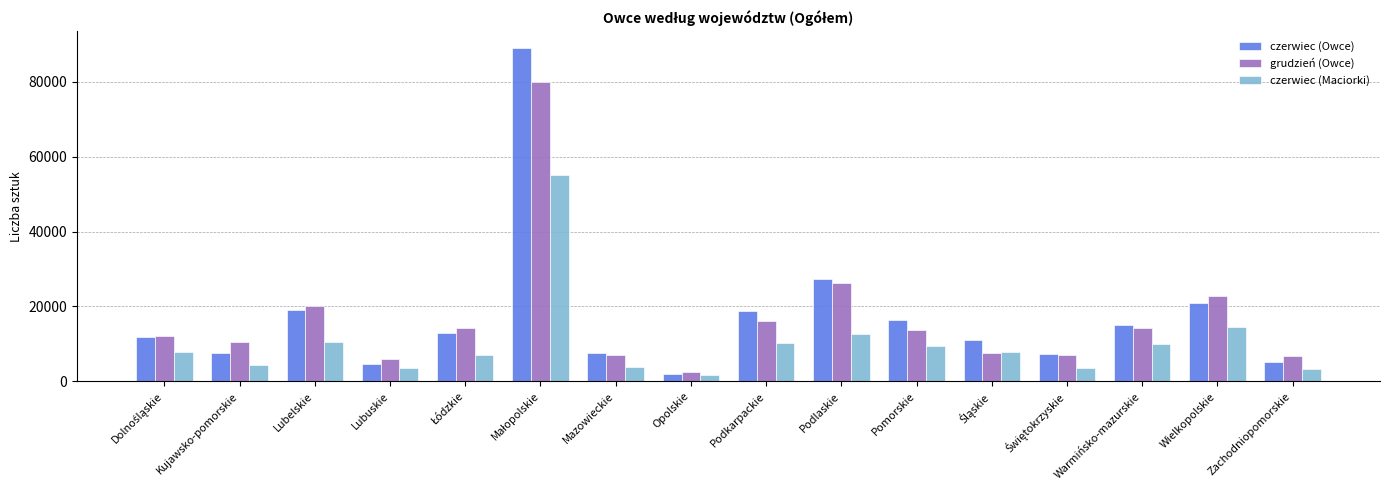

Is it true that grudzień (Owce) equals 24825 at Warmińsko-mazurskie?

False